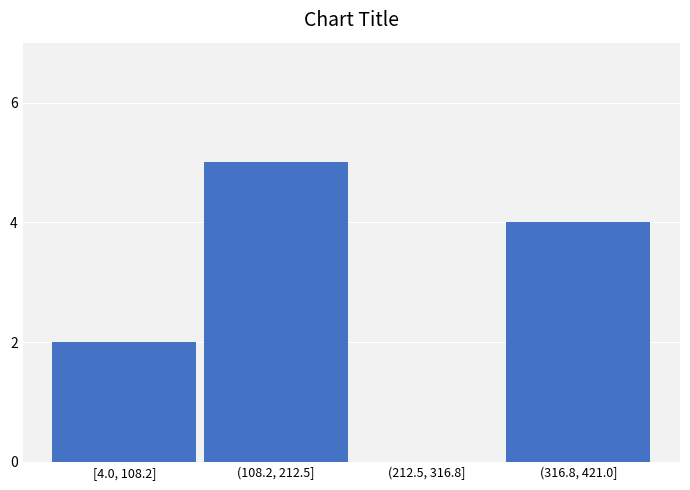

Reading left to right, what are all the values shown in this chart?

[4.0, 108.2]=2	(108.2, 212.5]=5	(212.5, 316.8]=0	(316.8, 421.0]=4